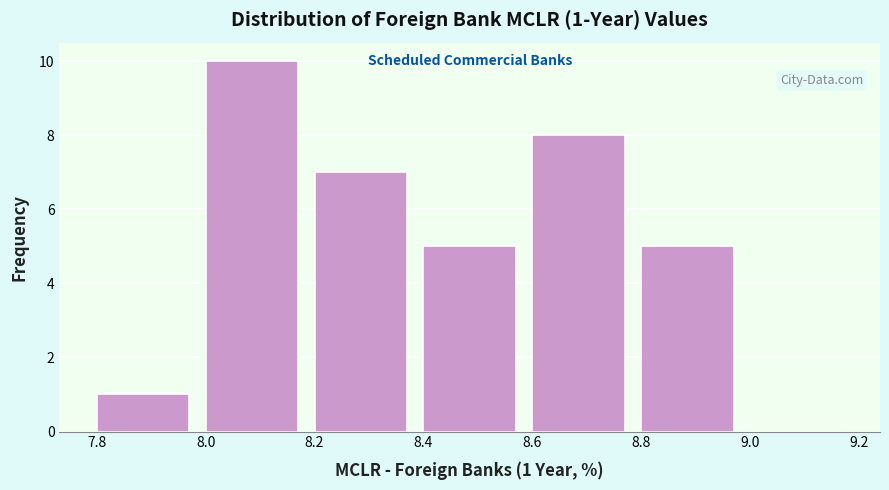

Over which range of the x-axis is the bar tallest?

8.0 to 8.2